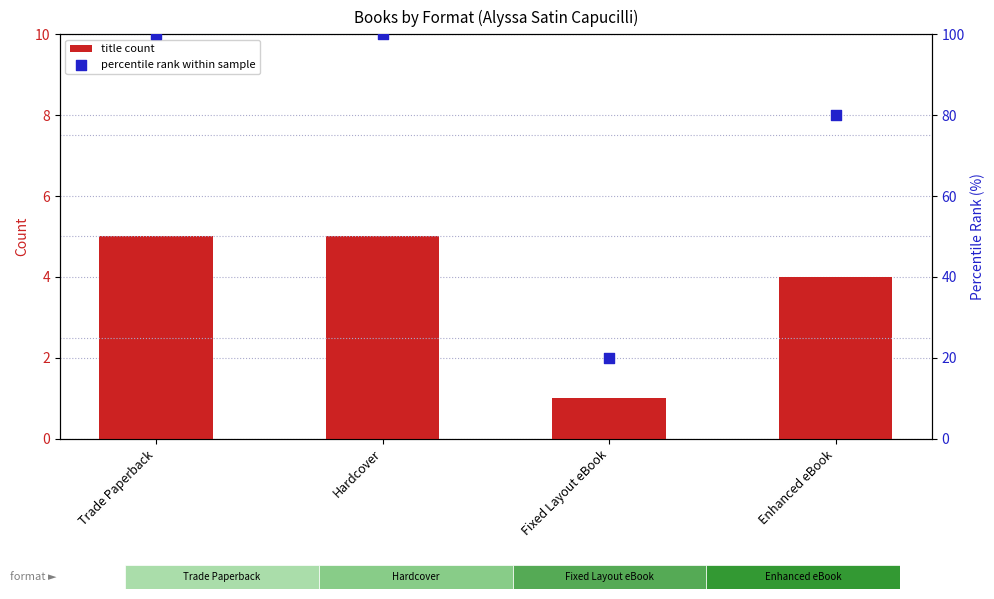

What are all the series names shown in the legend?

title count, percentile rank within sample